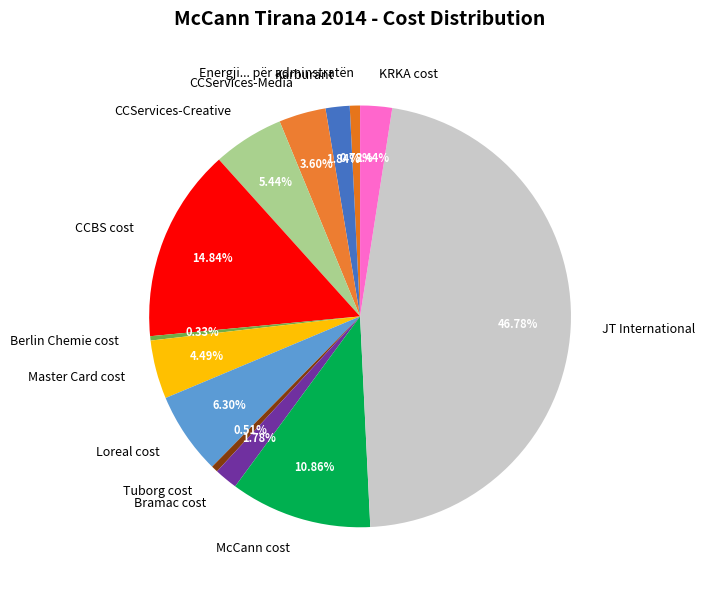

True or false: Tuborg cost accounts for 1% of the total.

True